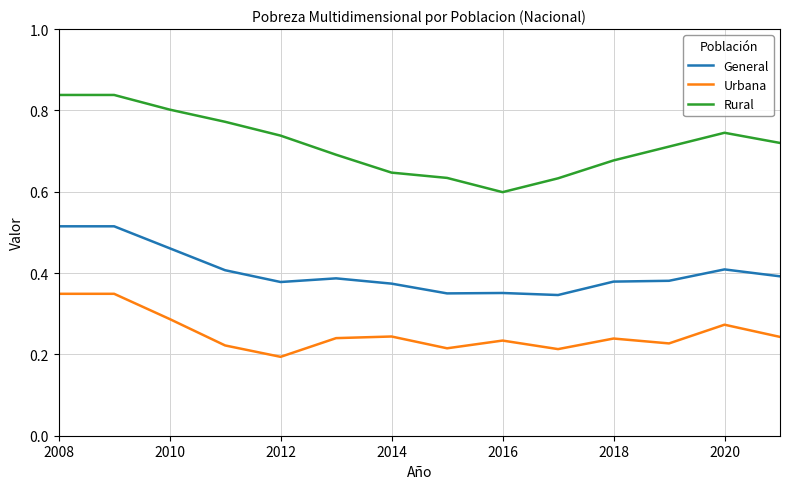

List the series in order of their peak value, highest first.

Rural, General, Urbana